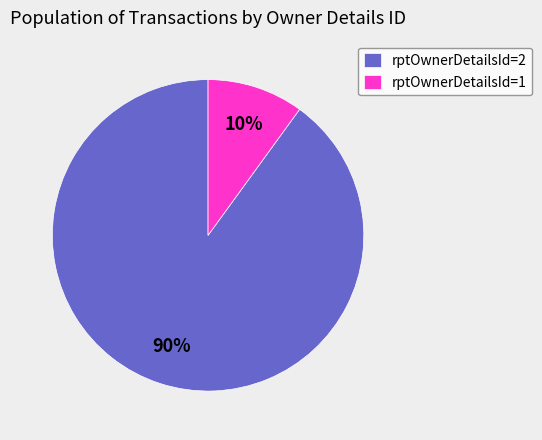

What is the largest slice in the pie chart?

rptOwnerDetailsId=2